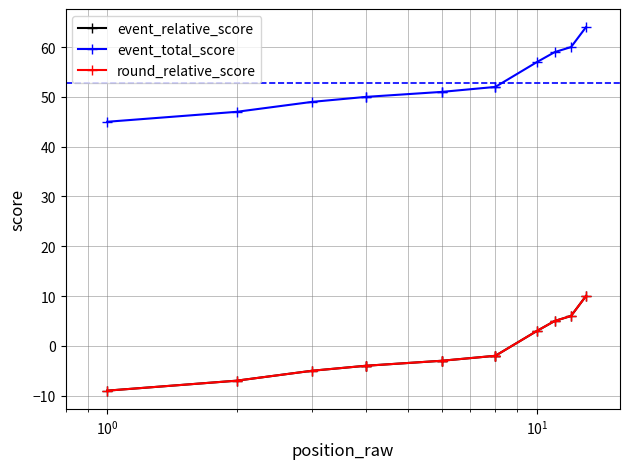

True or false: event_relative_score has a value of -7 at $\mathdefault{10^{0}}$.

False